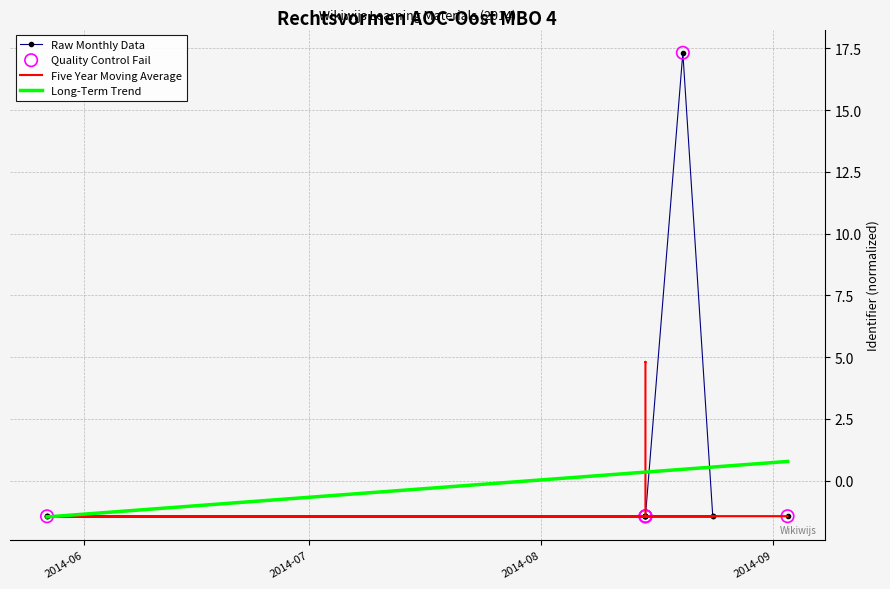

Which has a higher value, 2014-08-24 or 2014-08-15?

2014-08-15